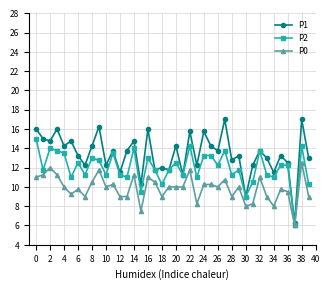

How many values in the P2 series are below 12?

20